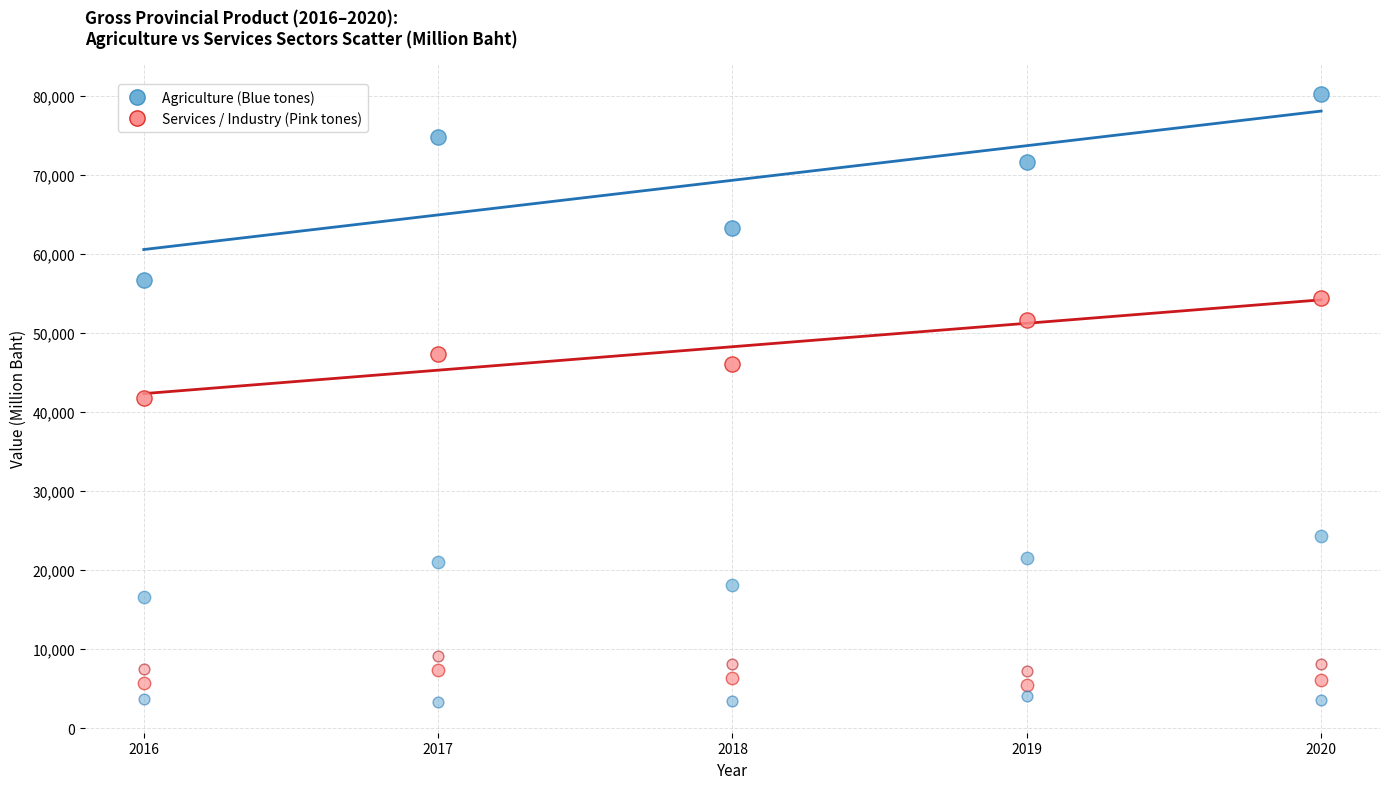

How many data points are displayed?

30